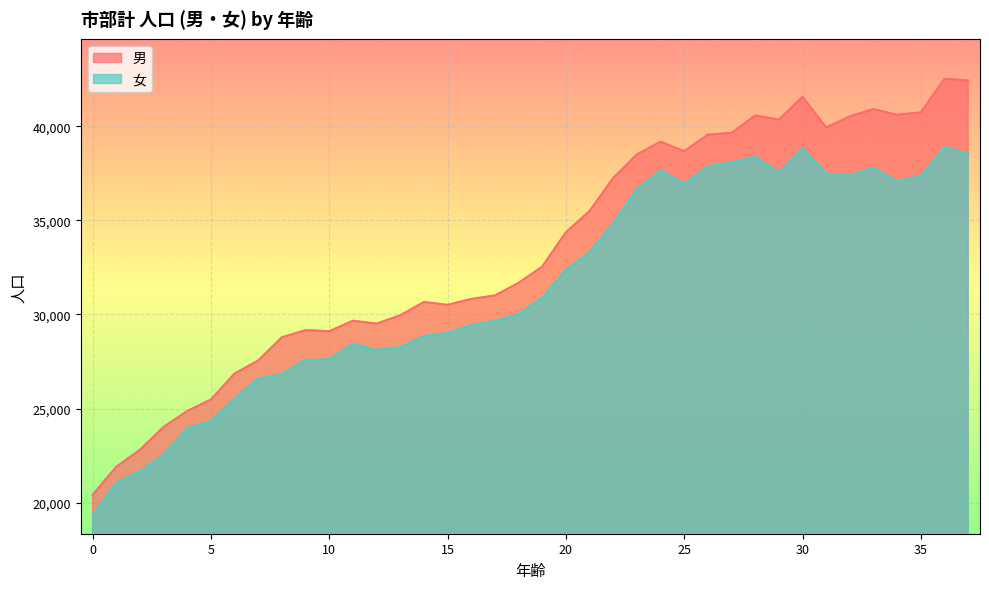

Does the chart display data point markers on the line(s)?

No